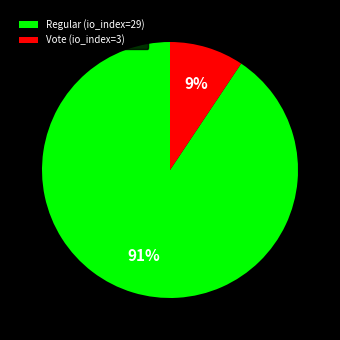

To the nearest percent, what is the combined percentage of Vote (io_index=3) and Regular (io_index=29)?

100%